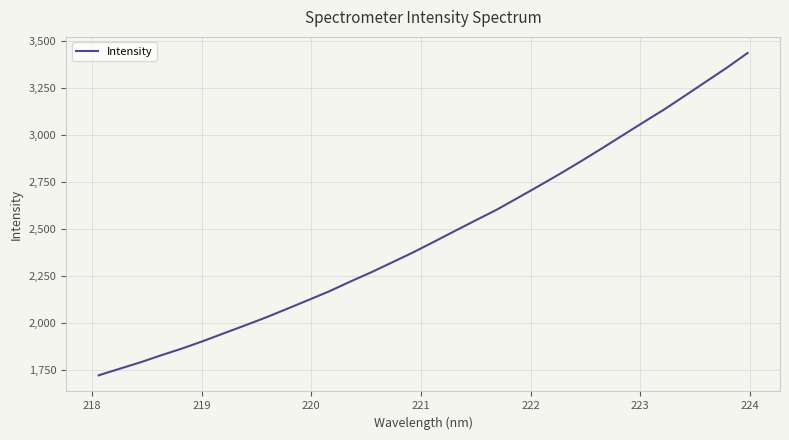

What is the greatest value displayed?

3435.8